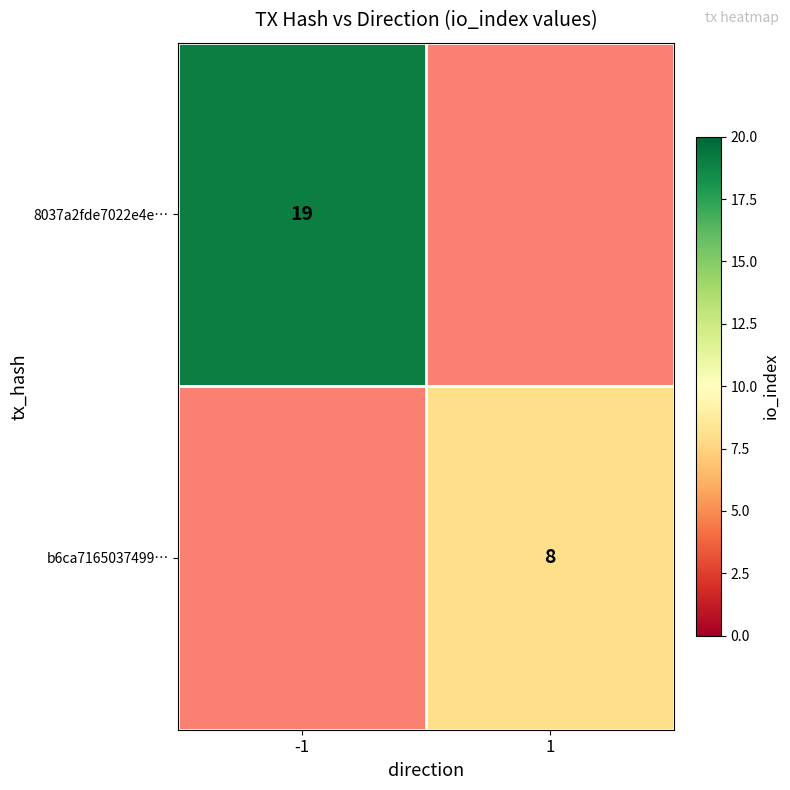

Between -1 and 1, which is larger?

1